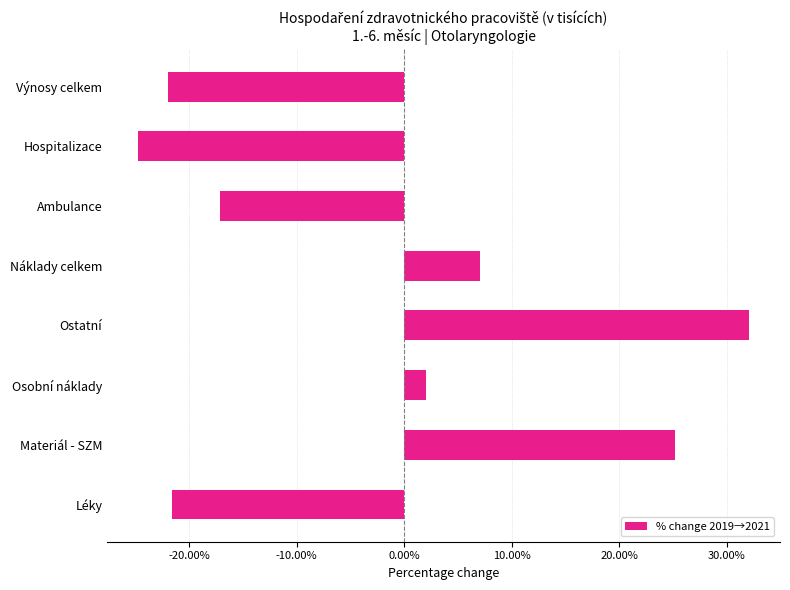

What is the greatest value displayed?

0.3